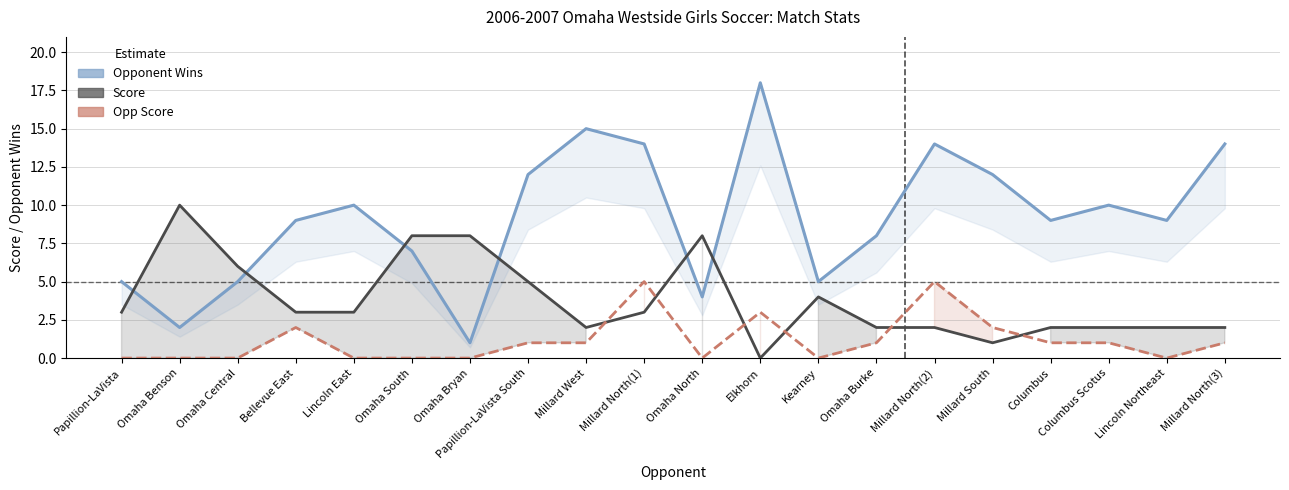

At which category is the sum across all series the highest?

Millard North(1)